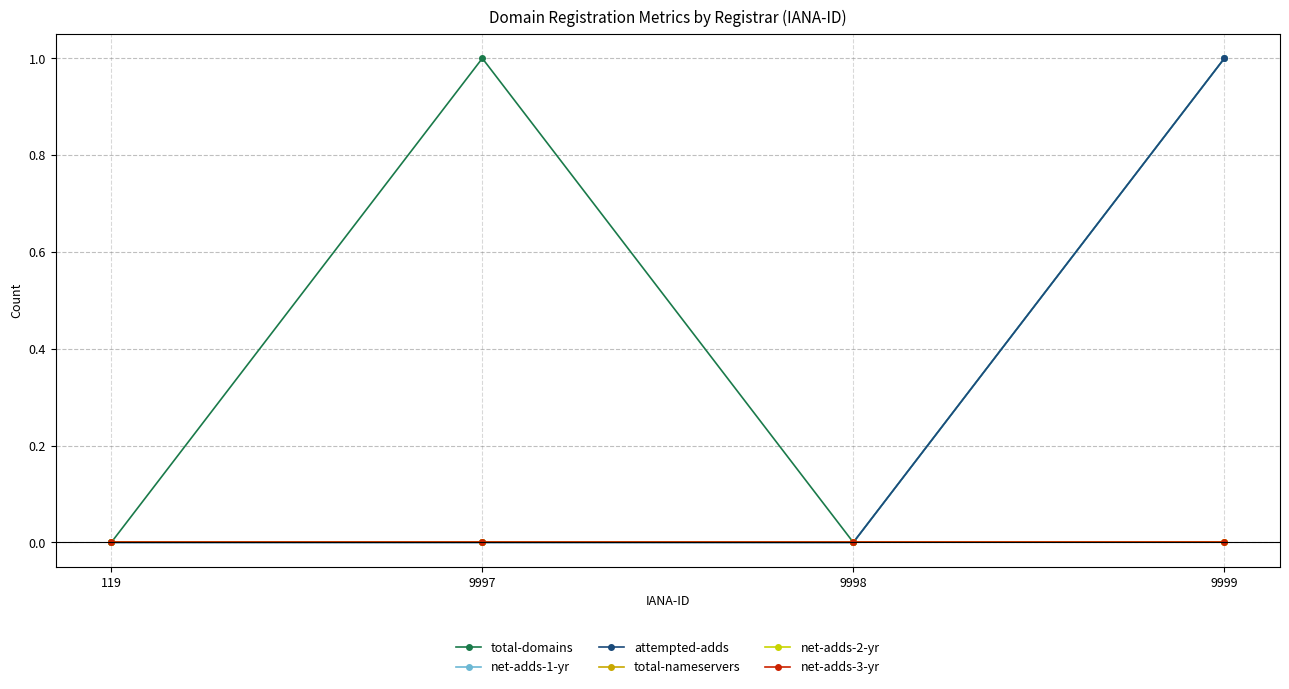

Is this an area chart (filled region under the line)?

No